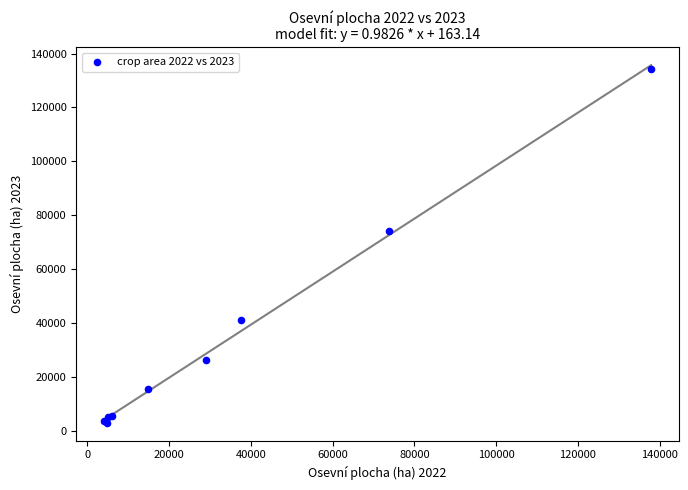

What Y value in the scatter plot is closest to 68650?

74343.8